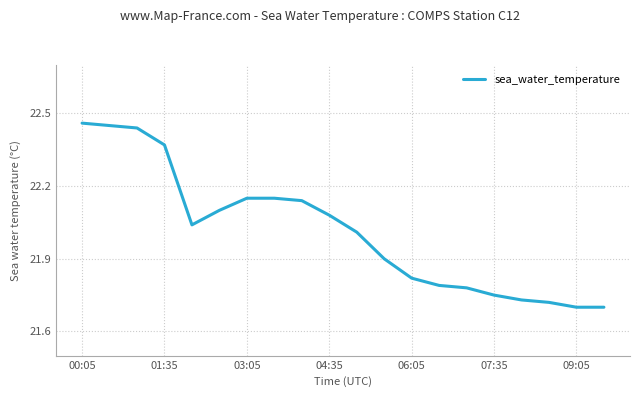

Does the chart have visible grid lines?

Yes